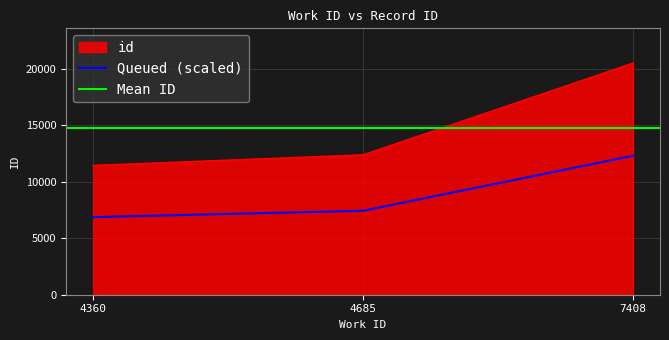

How many values exceed 7438?

2